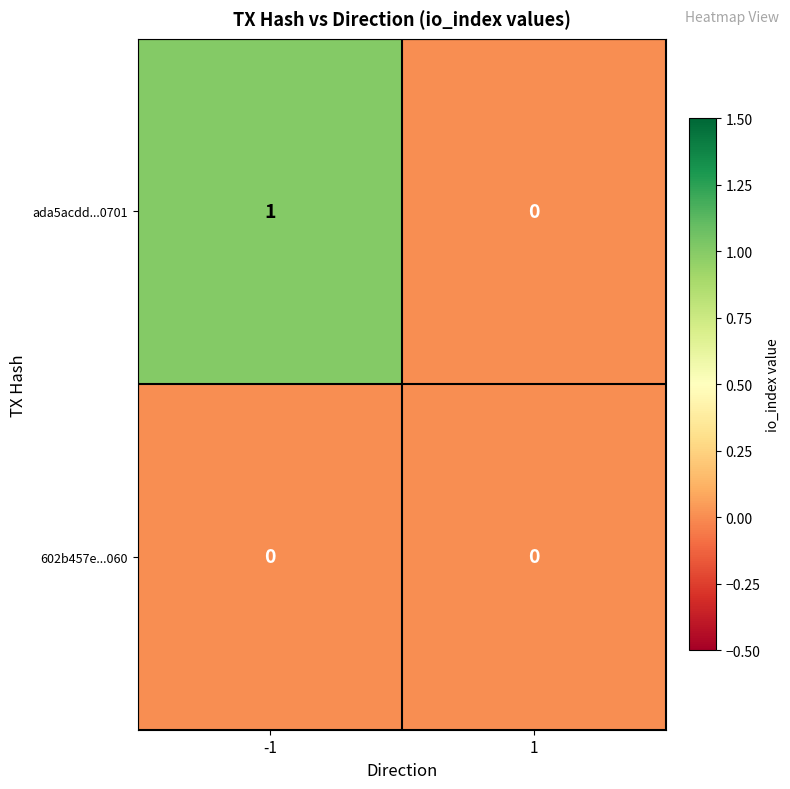

How many values in ada5acdd...0701 are above zero?

1